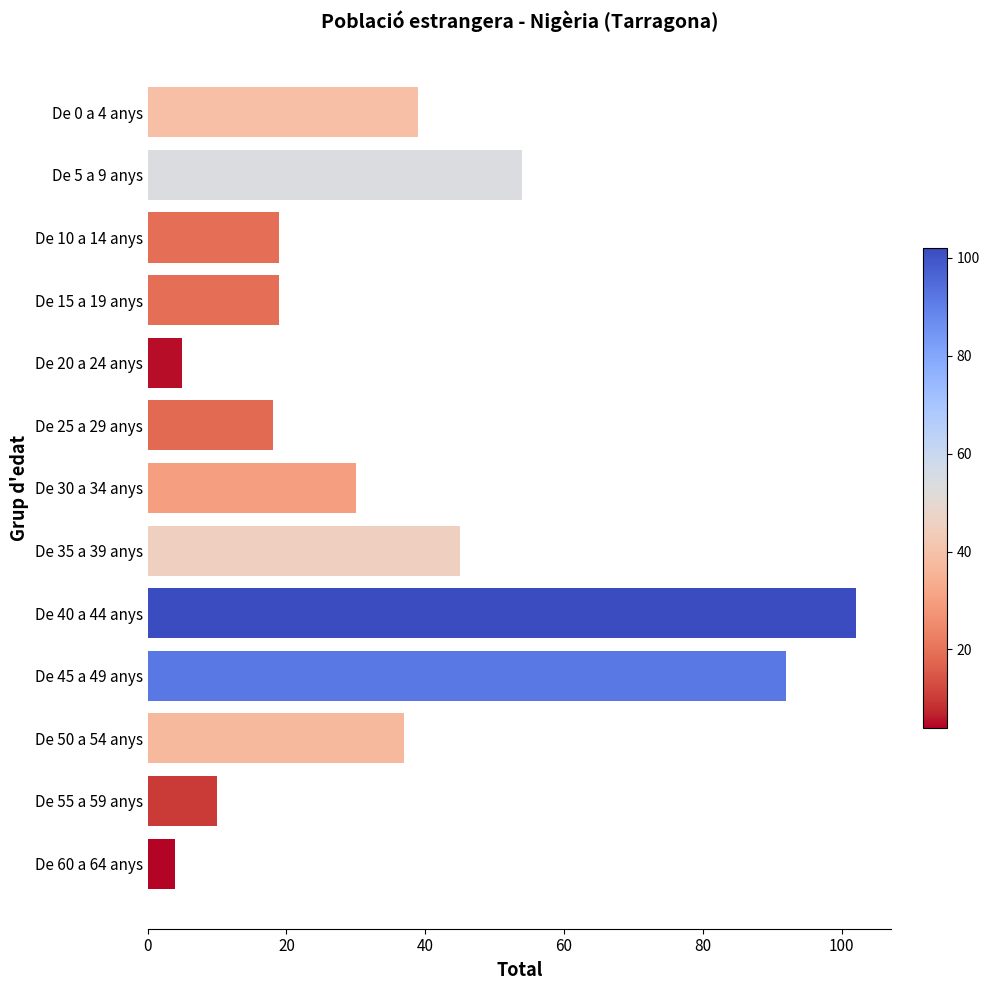

Which category has the lowest value across all series?

De 60 a 64 anys